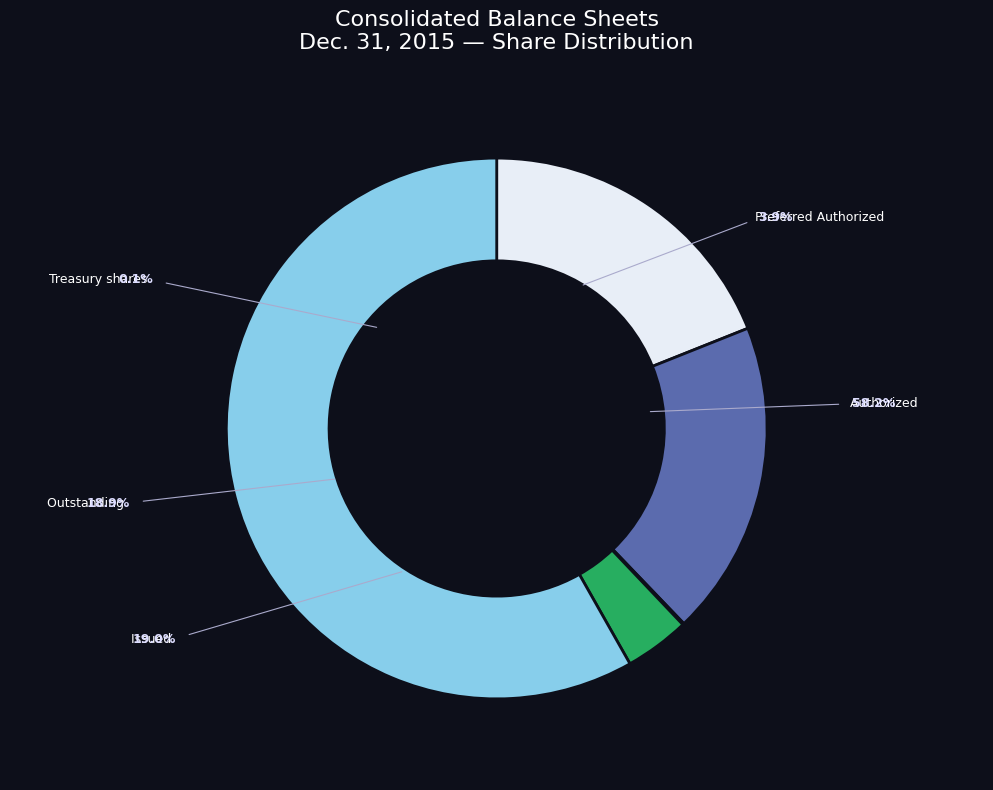

The Common Stock, shares authorized slice represents 49% of the pie. True or false?

False